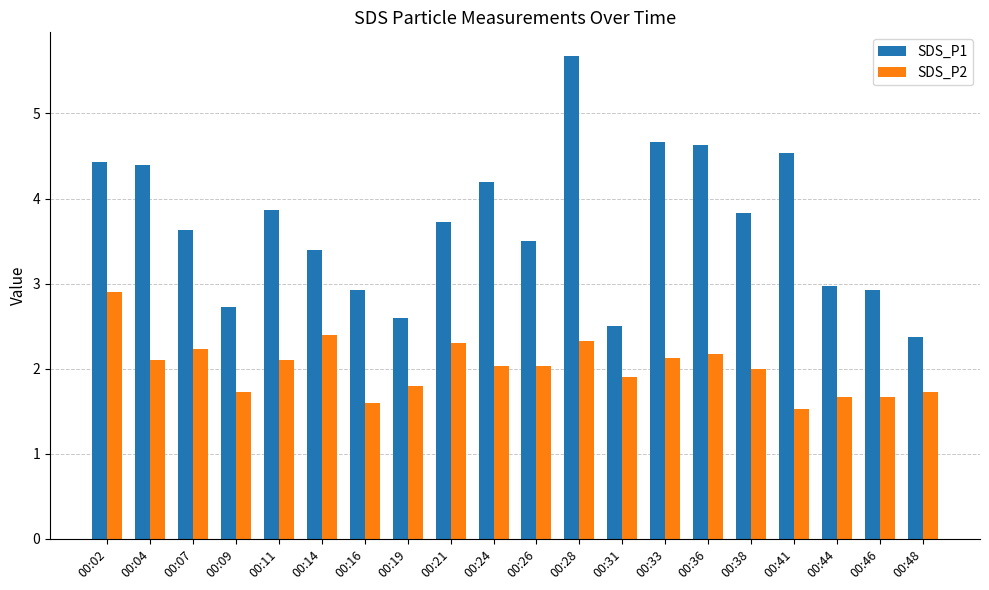

At which category is the sum across all series the highest?

00:28